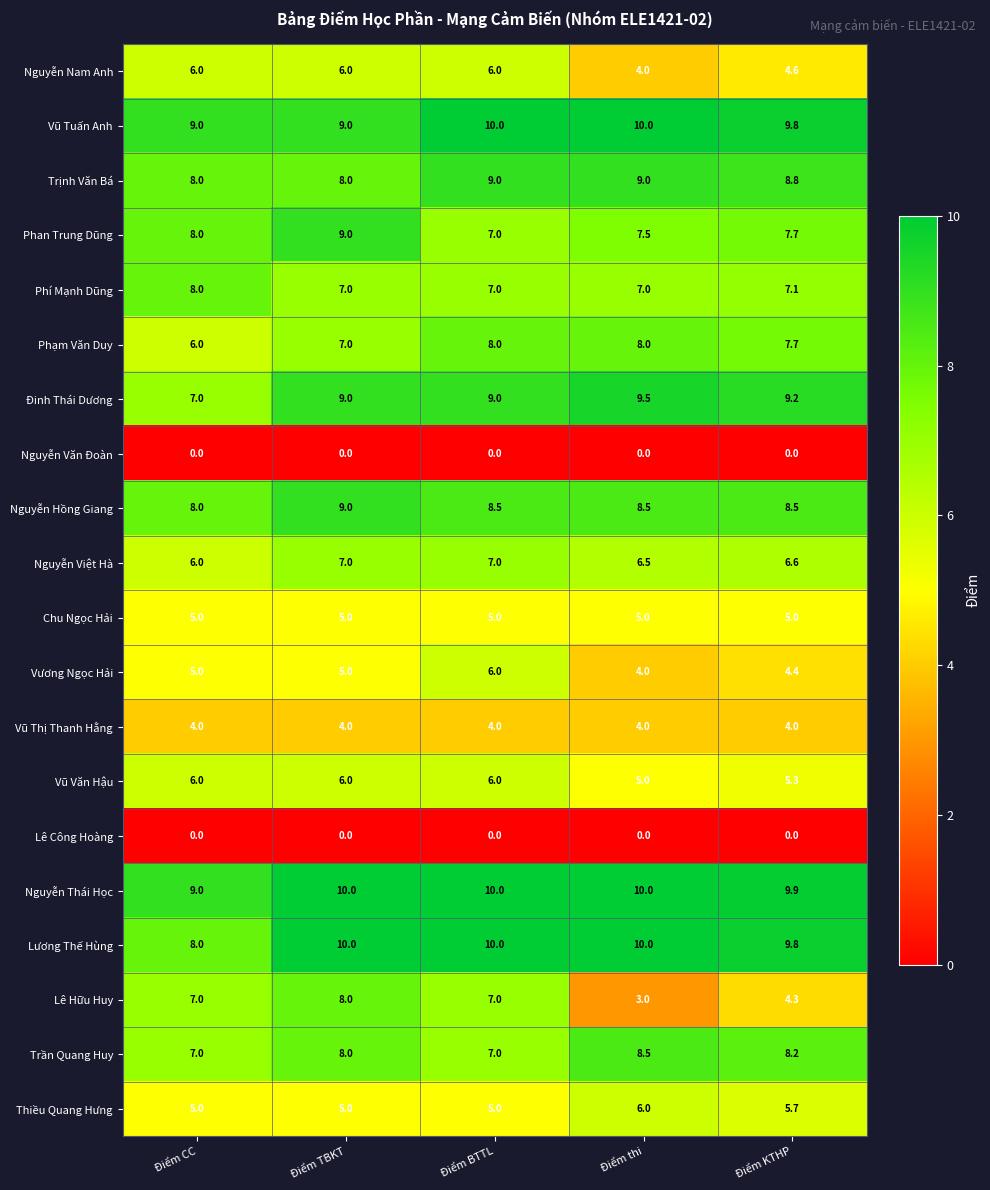

What is the difference between the maximum and minimum values in the Phí Mạnh Dũng series?

1.0